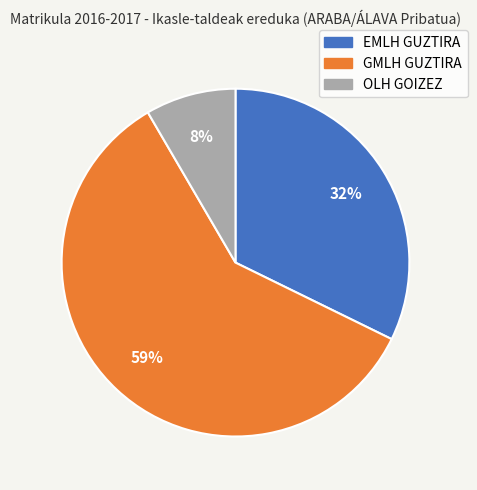

To the nearest percent, what portion does EMLH GUZTIRA represent?

32%